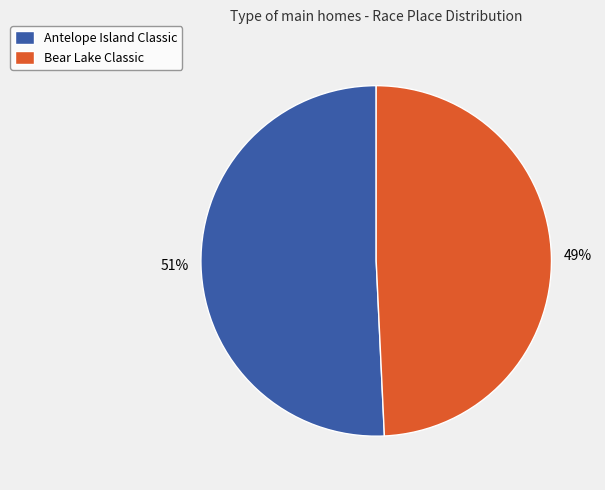

Do Antelope Island Classic and Bear Lake Classic together represent more than half of the pie?

Yes